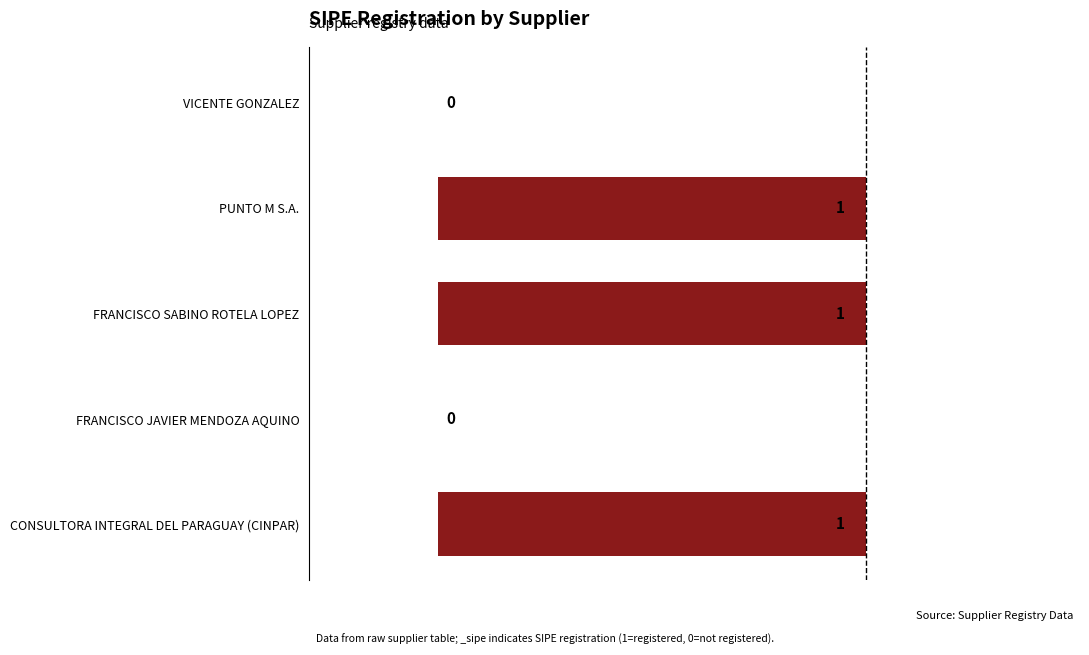

Reading top to bottom, transcribe all the data shown in this chart.

VICENTE GONZALEZ=0	PUNTO M S.A.=1	FRANCISCO SABINO ROTELA LOPEZ=1	FRANCISCO JAVIER MENDOZA AQUINO=0	CONSULTORA INTEGRAL DEL PARAGUAY (CINPAR)=1